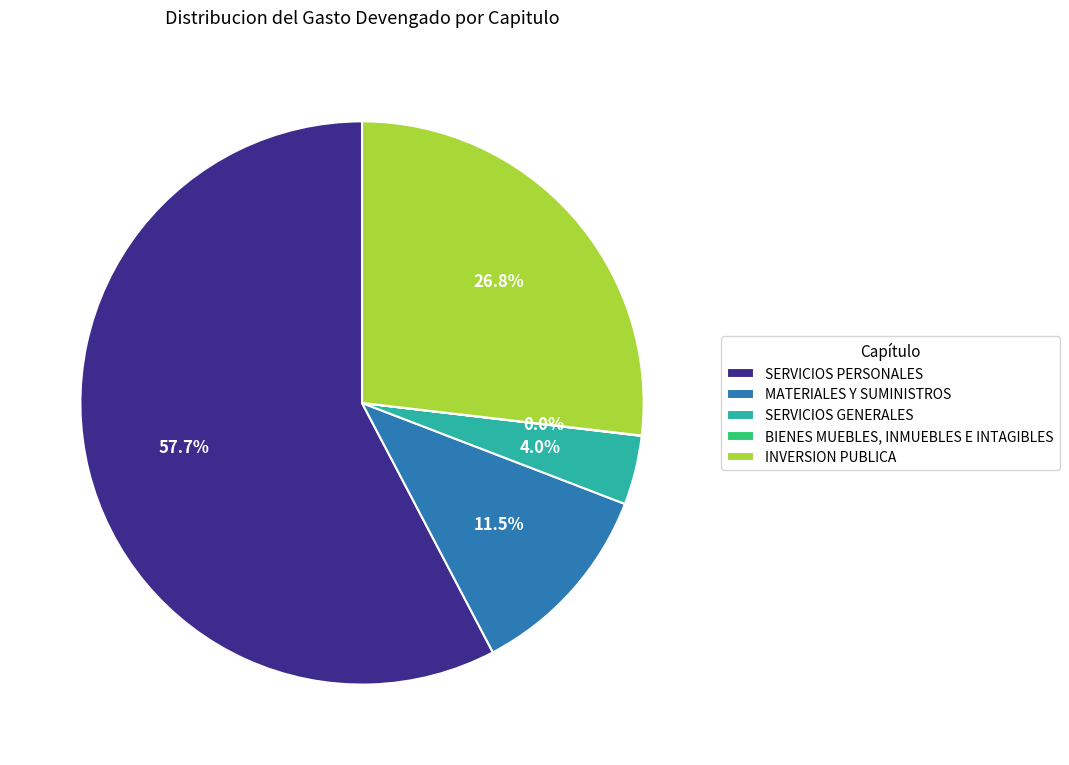

How much of the chart is everything except MATERIALES Y SUMINISTROS?

88.5%